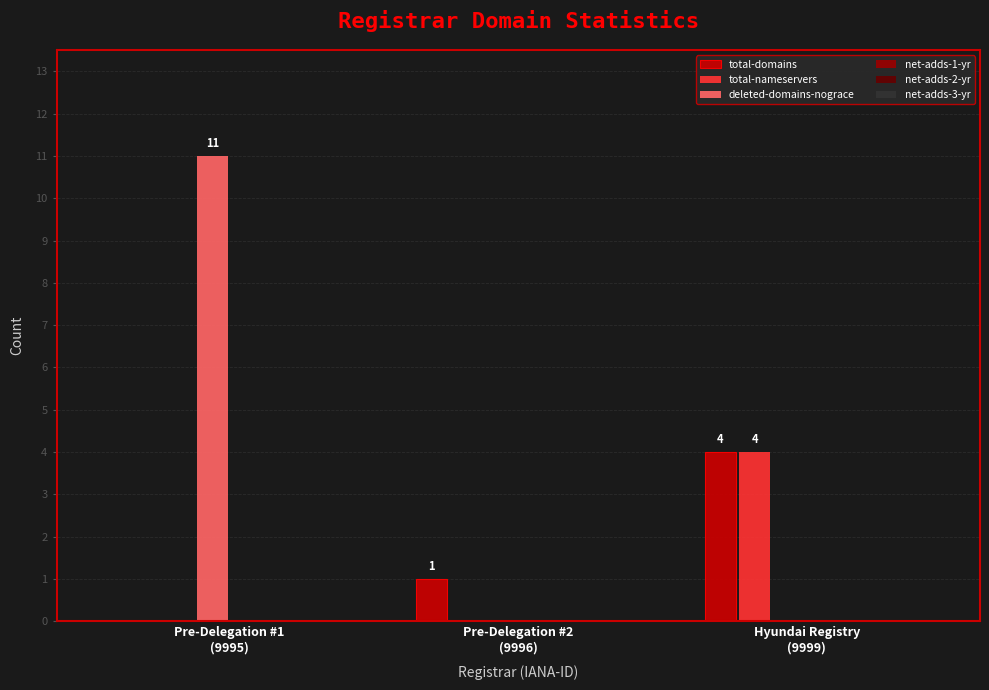

What is the average value of the deleted-domains-nograce series?

4